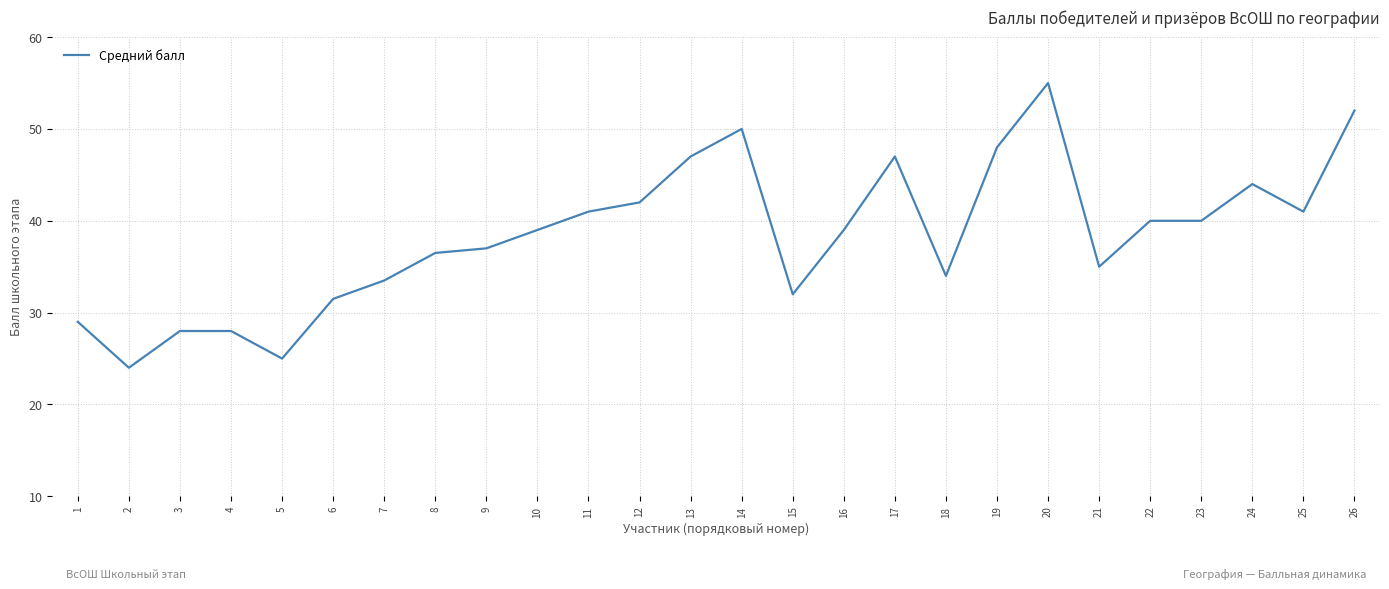

What is the difference between the maximum and minimum values?

31.0